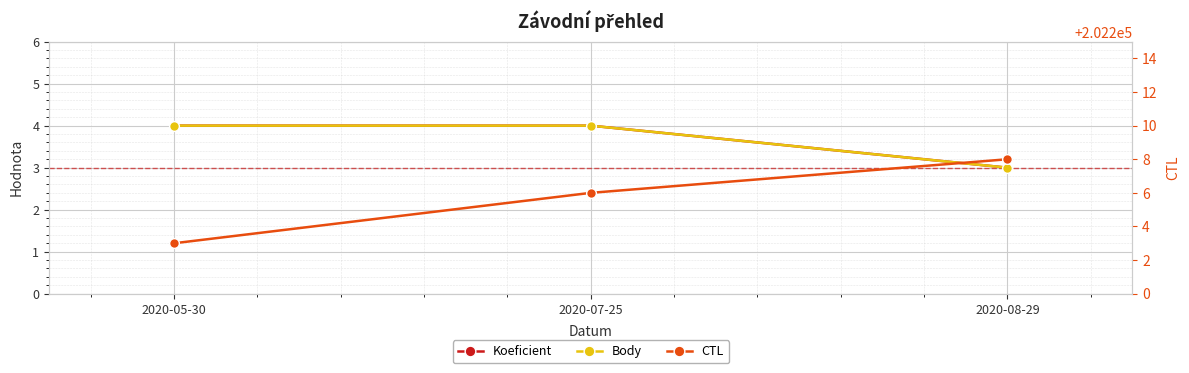

What is the sum of the CTL values at 2020-05-30 and 2020-08-29?

404411